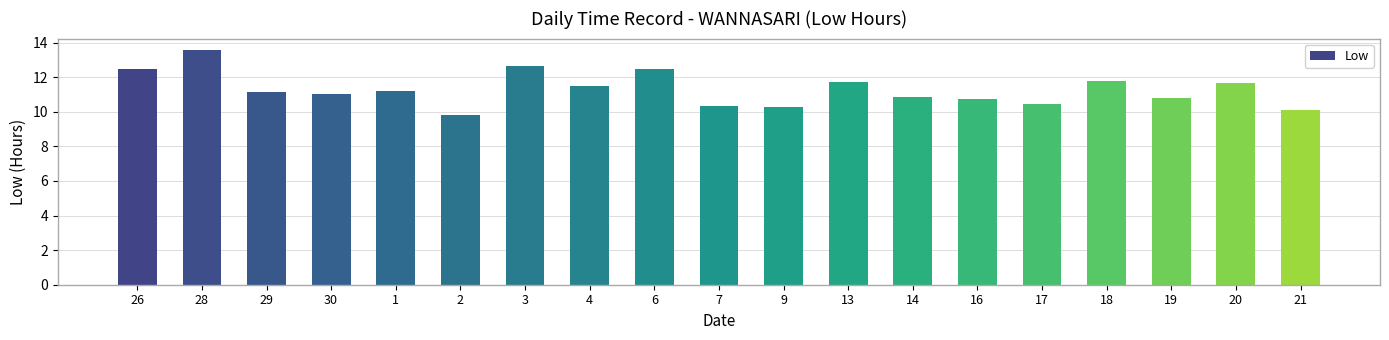

What is the greatest value displayed?

13.6